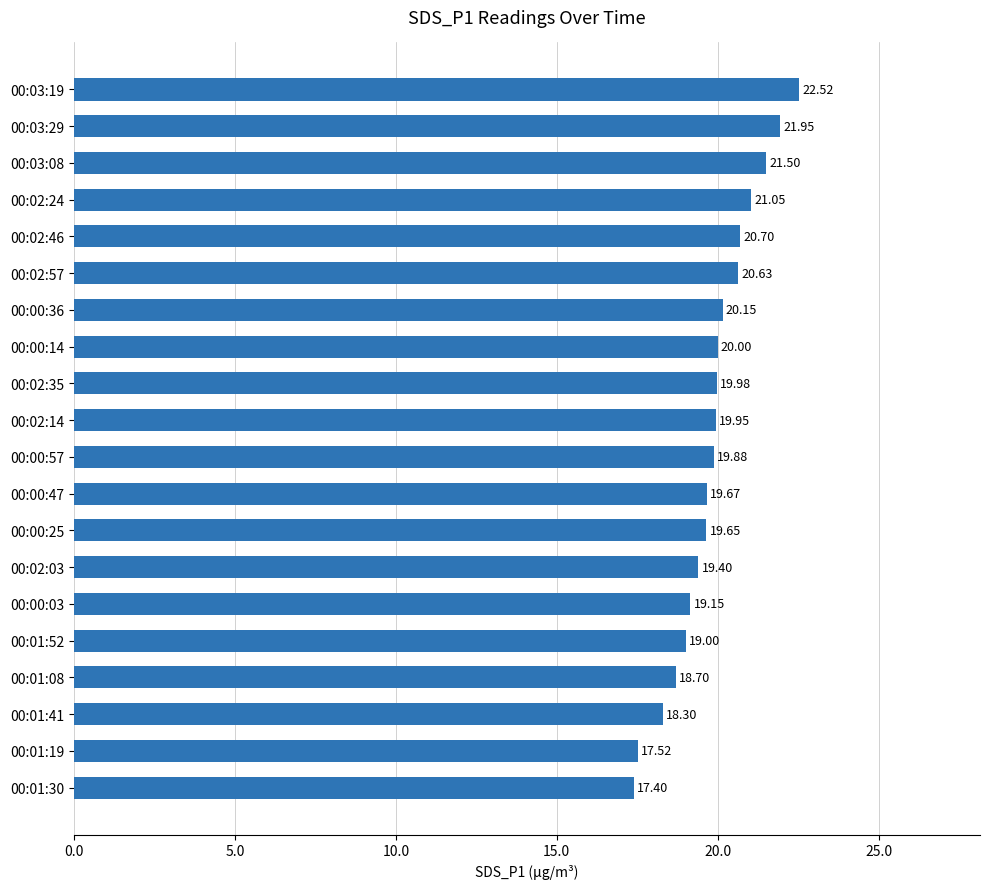

What is the sum of all values?

397.1